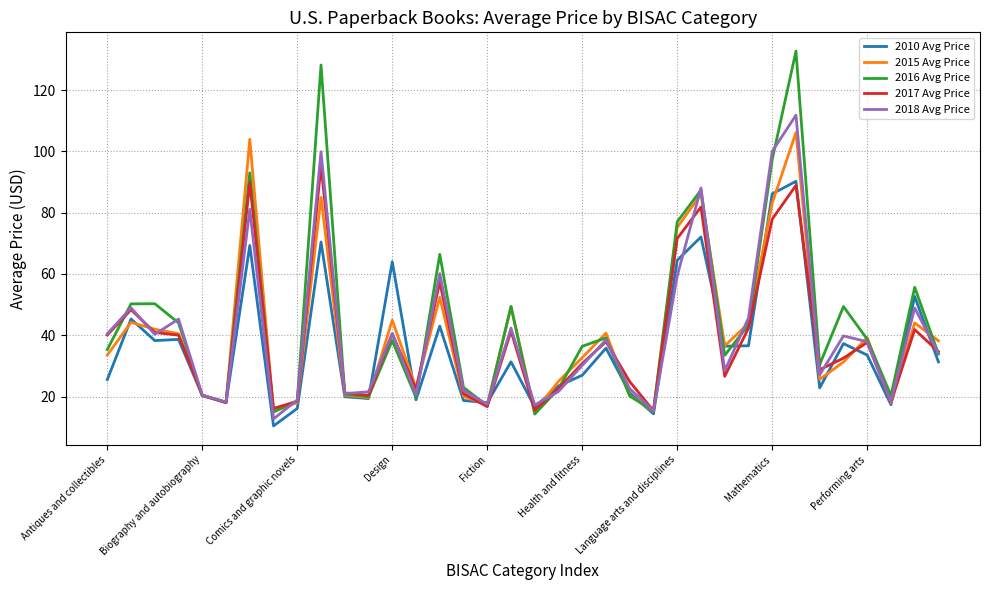

Which series has the largest range (max minus min)?

2016 Avg Price